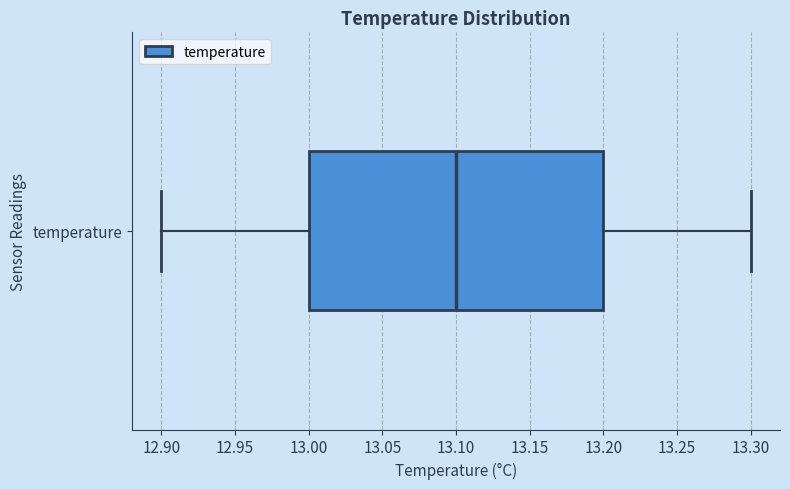

Where does the left whisker of the box for temperature end on the x-axis? The values are not printed on the chart, so give them approximately, as read against the axis.

12.9